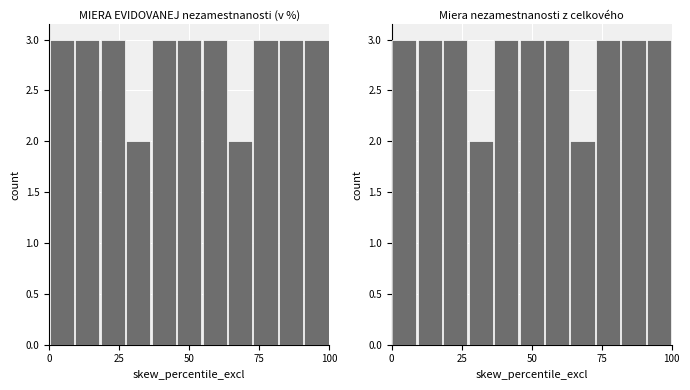

How many bars are there in each group?

2